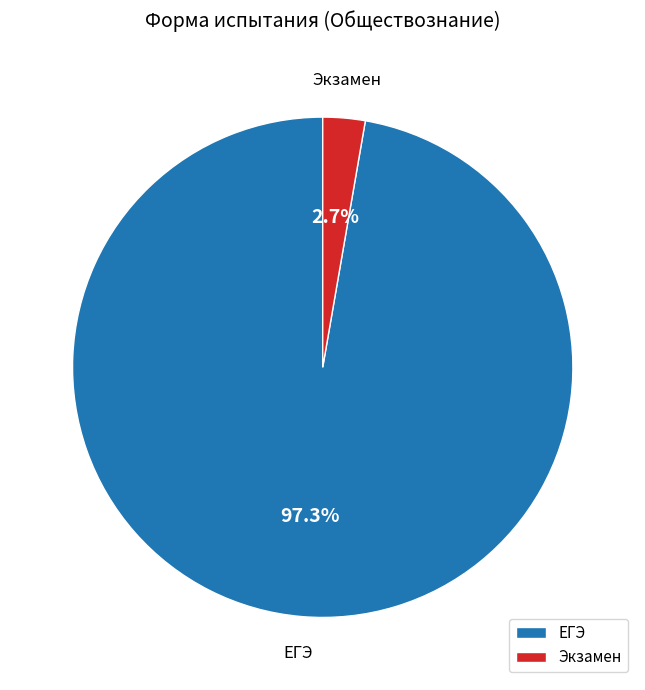

Combined, do Экзамен and ЕГЭ account for over 50%?

Yes